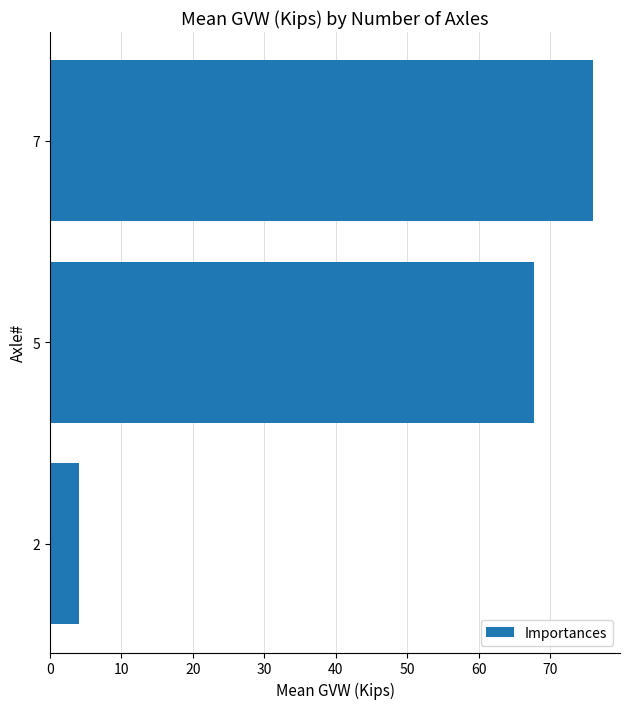

List the labels in order of value, smallest first.

2, 5, 7